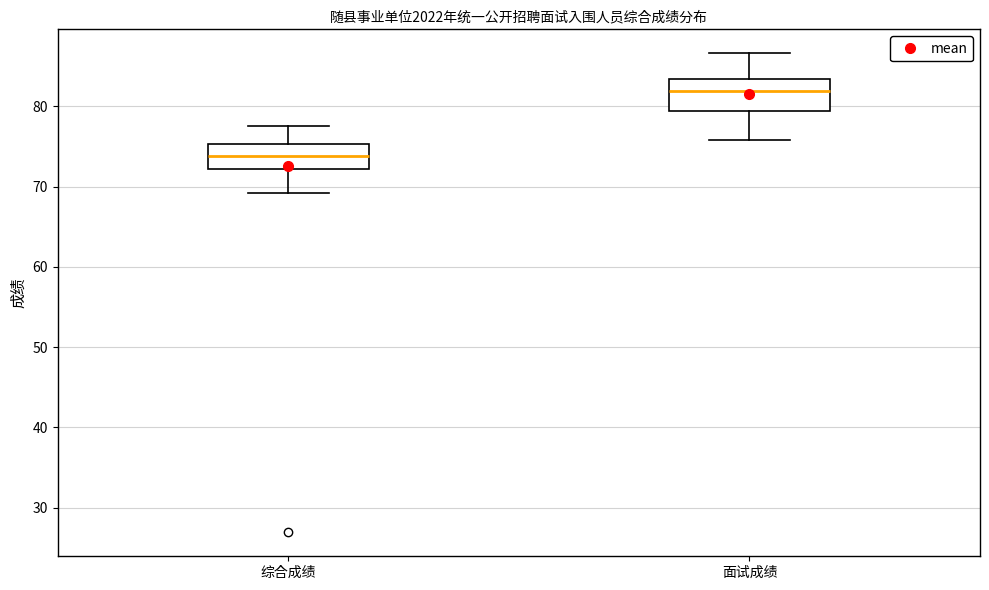

Reading left to right, read every box against the y-axis: the position of its median line, the range the box covers, and the ends of its whiskers. The values are not printed on the chart, so give them approximately, as read against the axis.

综合成绩: median 74, box 72 to 75, whiskers 69 to 78
面试成绩: median 82, box 79 to 83, whiskers 76 to 87